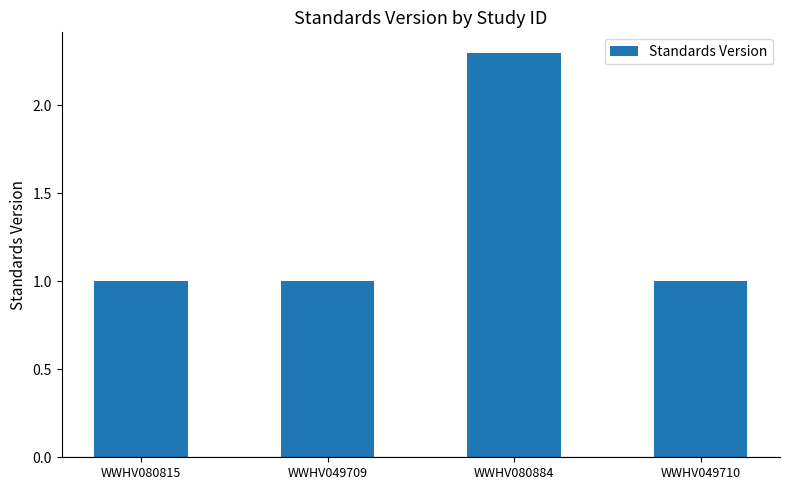

Between WWHV080884 and WWHV080815, which is larger?

WWHV080884